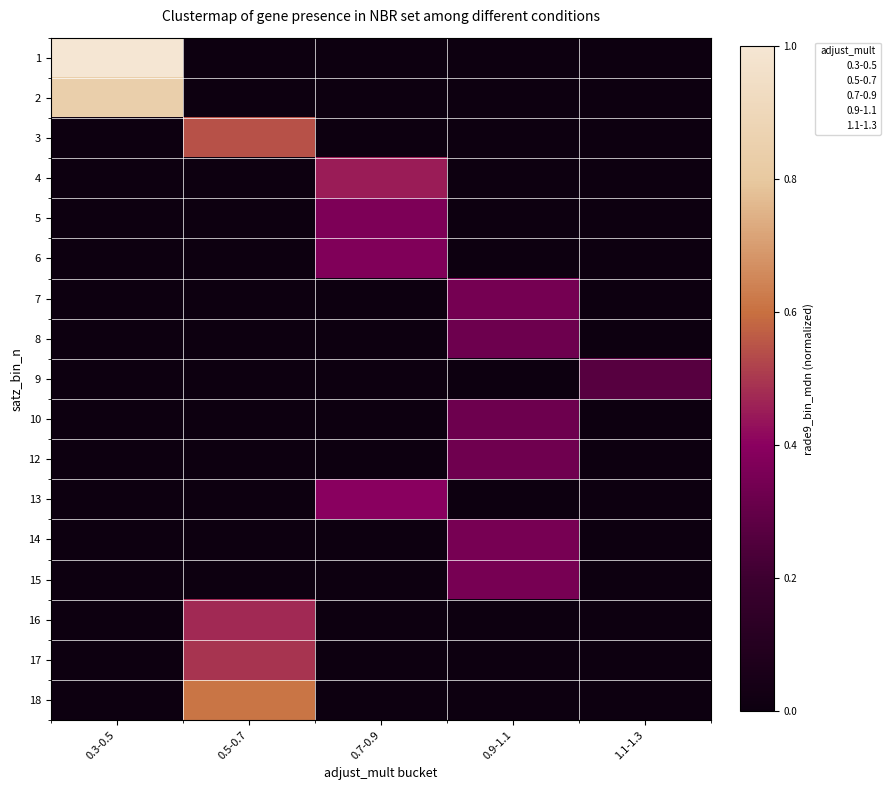

What is the total value across all series at 0.5-0.7?

2.1